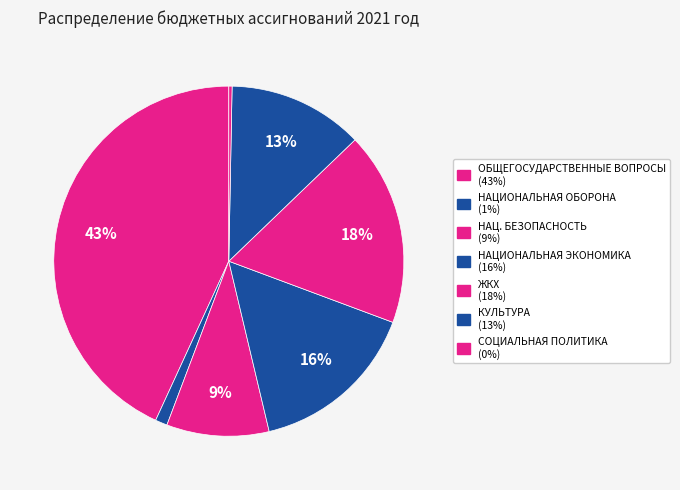

Count the number of slices in the pie.

7